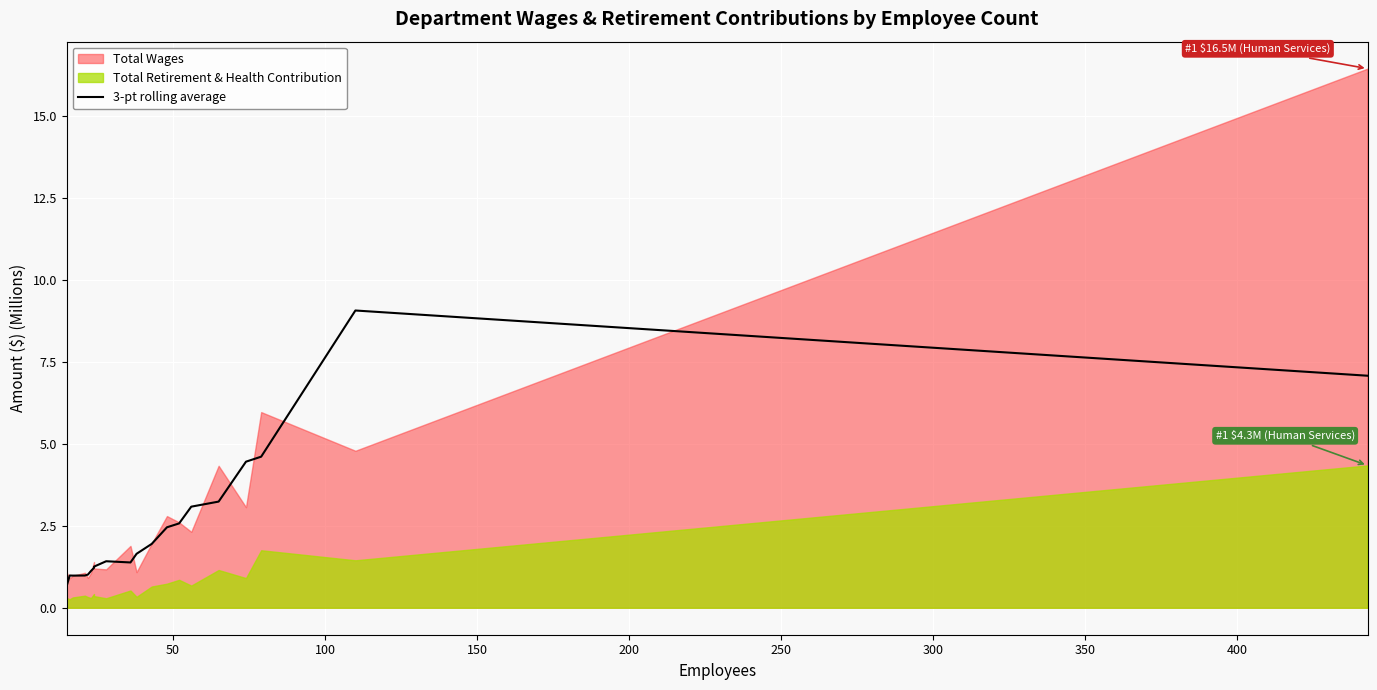

The value at 15 is 1.8. True or false?

False